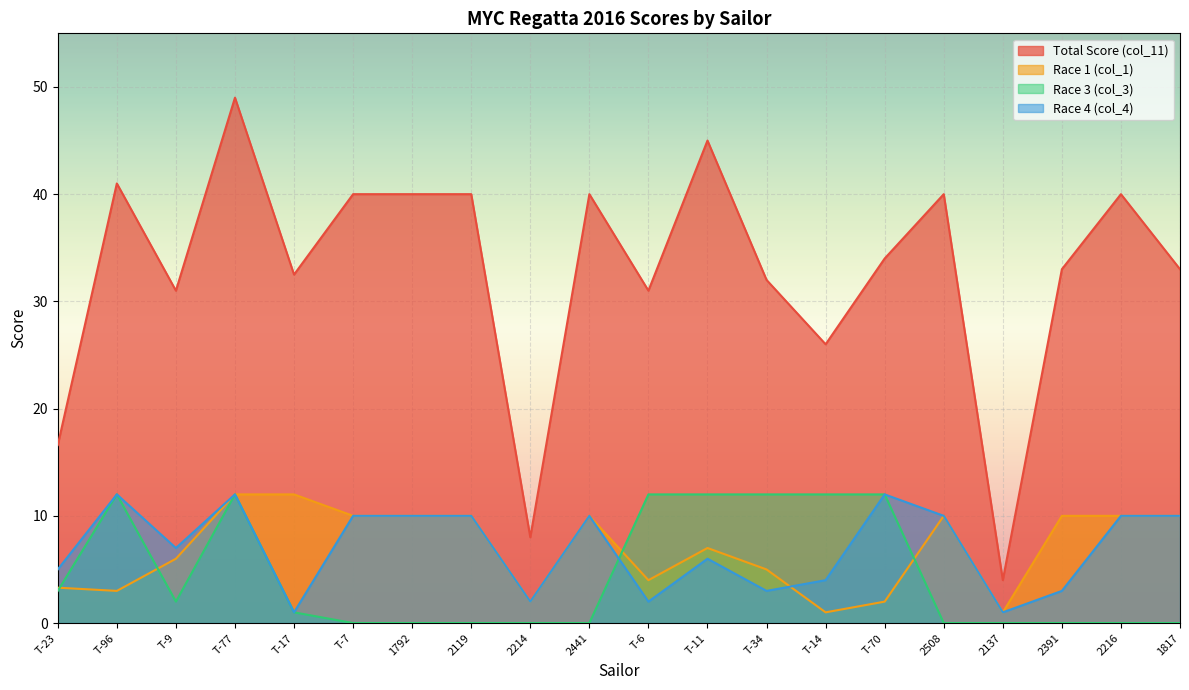

Reading left to right, extract all data points from this chart.

Total Score (col_11): T-23=16.6	T-96=41.0	T-9=31.0	T-77=49.0	T-17=32.5	T-7=40.0	1792=40.0	2119=40.0	2214=8.0	2441=40.0	T-6=31.0	T-11=45.0	T-34=32.0	T-14=26.0	T-70=34.0	2508=40.0	2137=4.0	2391=33.0	2216=40.0	1817=33.0
Race 1 (col_1): T-23=3.3	T-96=3.0	T-9=6.0	T-77=12.0	T-17=12.0	T-7=10.0	1792=10.0	2119=10.0	2214=2.0	2441=10.0	T-6=4.0	T-11=7.0	T-34=5.0	T-14=1.0	T-70=2.0	2508=10.0	2137=1.0	2391=10.0	2216=10.0	1817=10.0
Race 3 (col_3): T-23=3.0	T-96=12.0	T-9=2.0	T-77=12.0	T-17=1.0	T-7=0.0	1792=0.0	2119=0.0	2214=0.0	2441=0.0	T-6=12.0	T-11=12.0	T-34=12.0	T-14=12.0	T-70=12.0	2508=0.0	2137=0.0	2391=0.0	2216=0.0	1817=0.0
Race 4 (col_4): T-23=5.0	T-96=12.0	T-9=7.0	T-77=12.0	T-17=1.0	T-7=10.0	1792=10.0	2119=10.0	2214=2.0	2441=10.0	T-6=2.0	T-11=6.0	T-34=3.0	T-14=4.0	T-70=12.0	2508=10.0	2137=1.0	2391=3.0	2216=10.0	1817=10.0